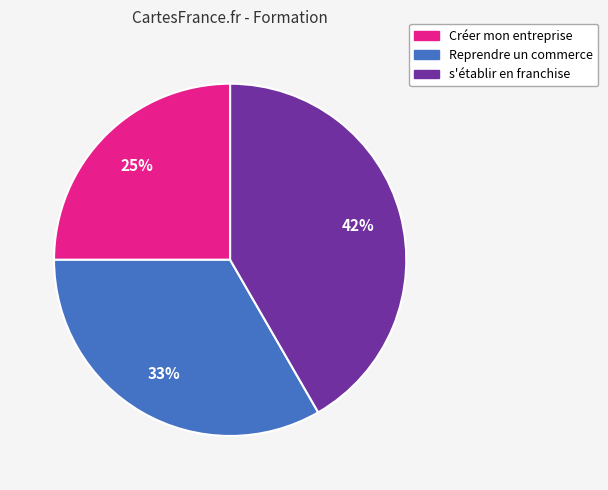

Rank the categories by value from highest to lowest.

s'établir en franchise, Reprendre un commerce, Créer mon entreprise